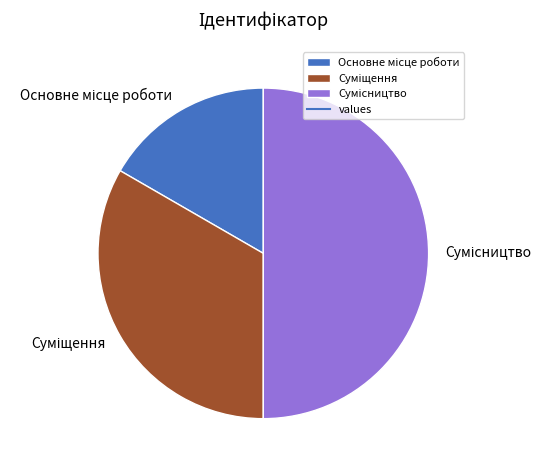

To the nearest percent, what is the difference between the Основне місце роботи and Суміщення slice percentages?

17%